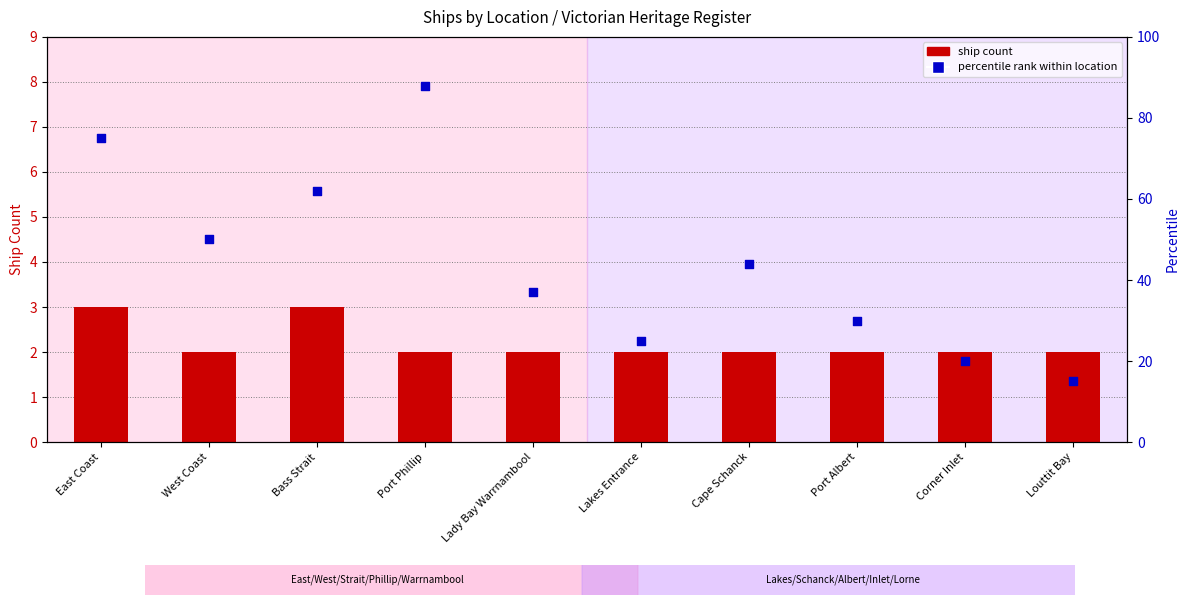

Is the value of ship count at Louttit Bay greater than the value of percentile rank within location at Bass Strait?

No